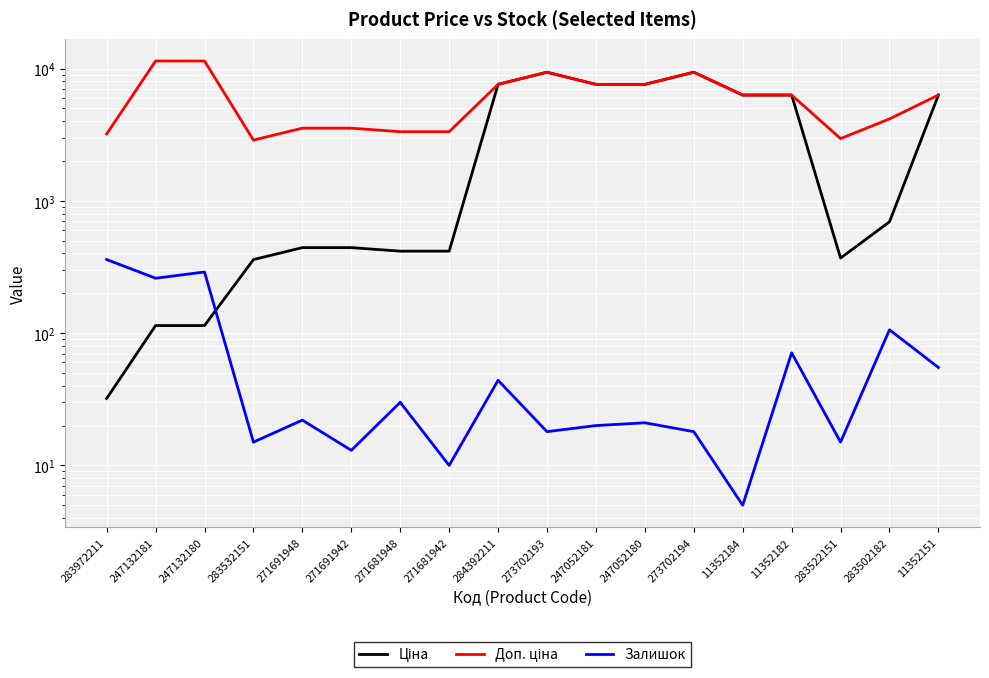

What is the value of the Доп. ціна point at the 17th from the left?

4165.6